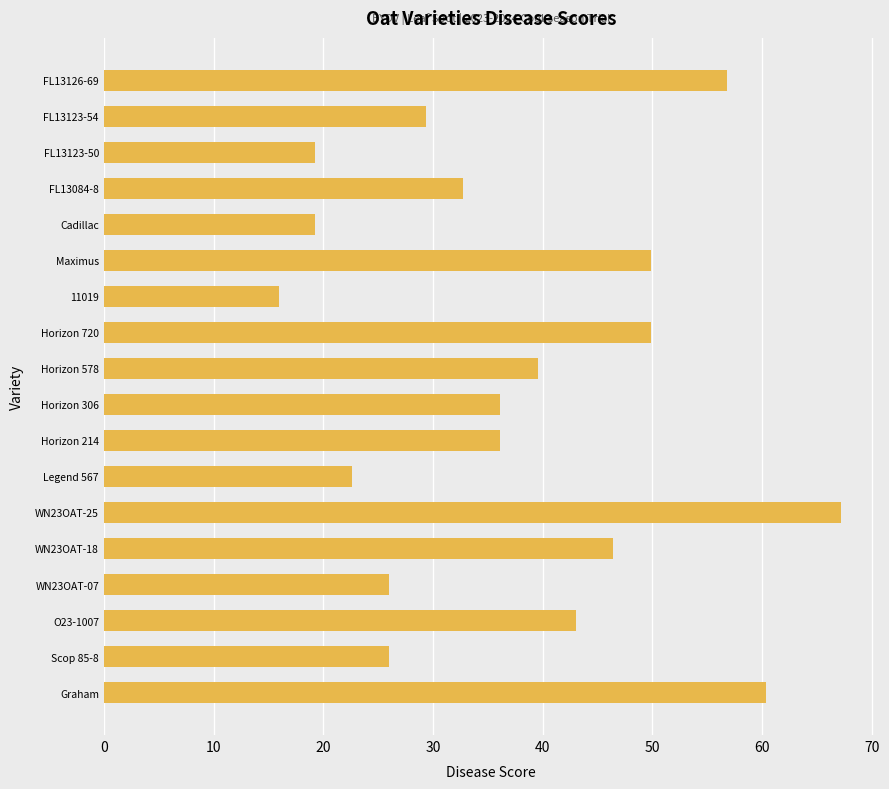

What is the difference between the second highest and second lowest values?

41.0